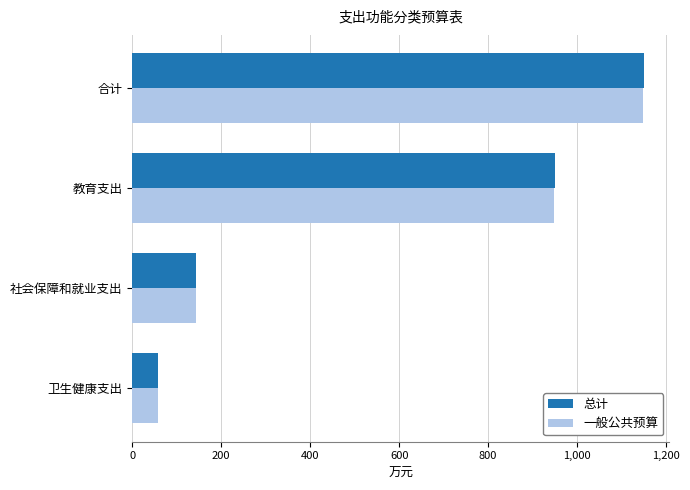

What is the maximum value for 一般公共预算?

1148.6